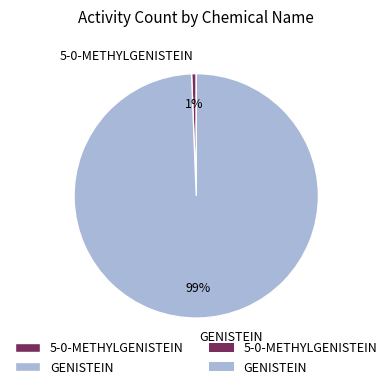

Is it true that 5-0-METHYLGENISTEIN is 9% of the pie?

False